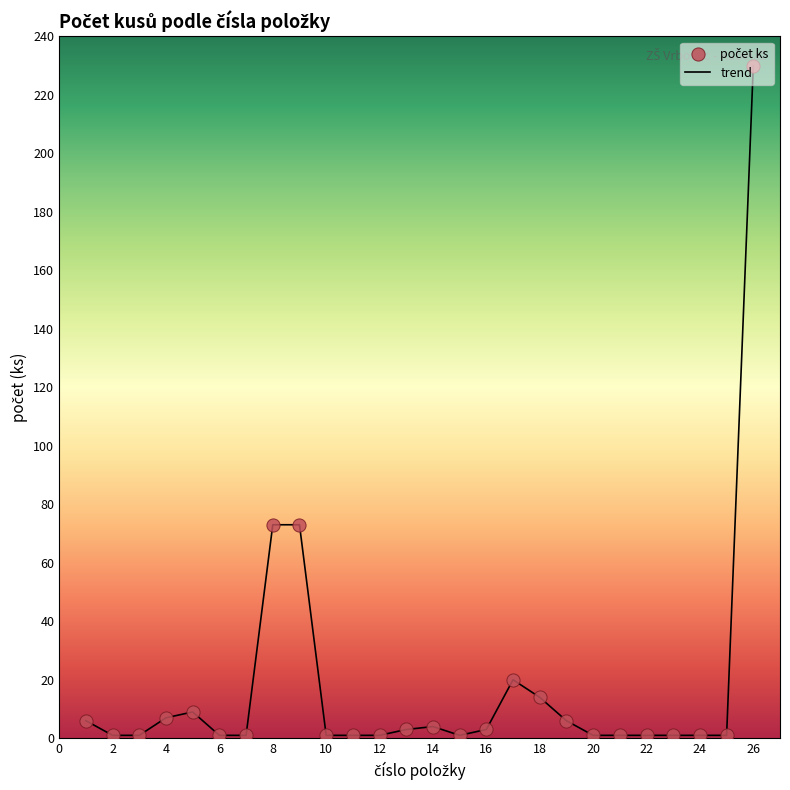

What is the maximum value shown in the chart?

230